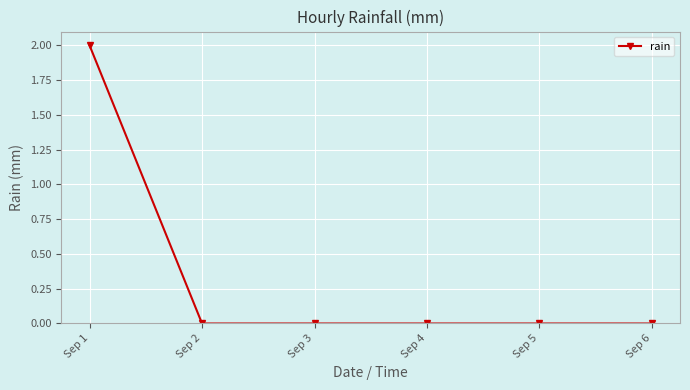

Is it true that the value at Sep 3 is 0?

True